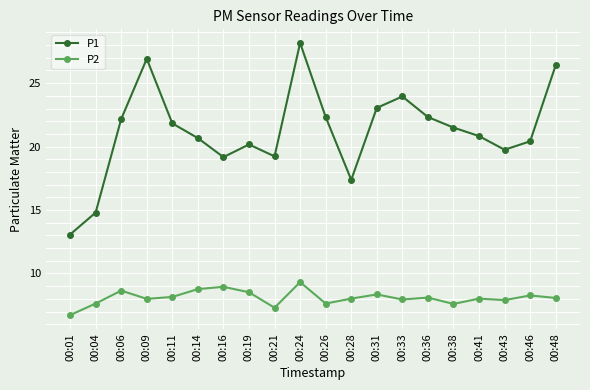

Does the chart have visible grid lines?

Yes